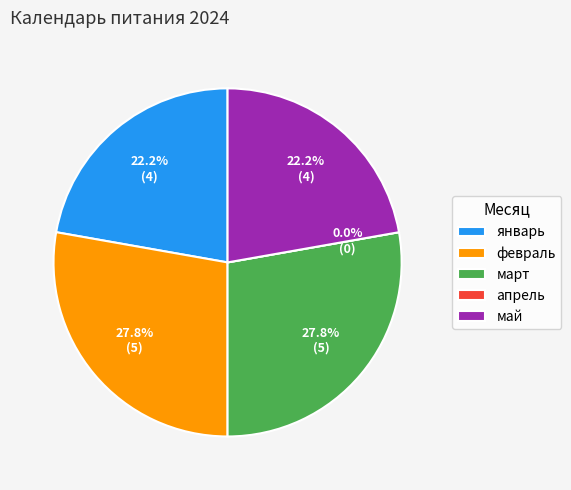

To the nearest percent, what is the combined percentage of март and февраль?

56%